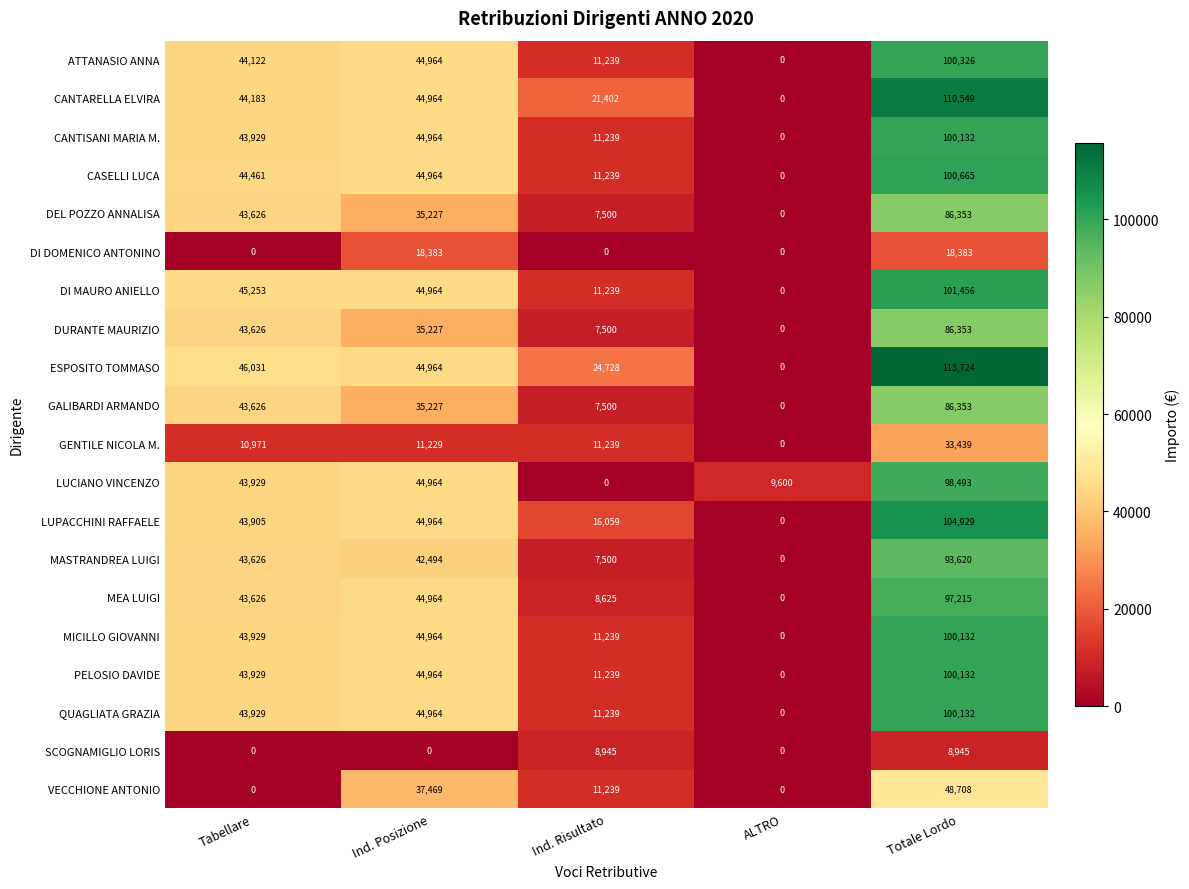

What is the difference between the maximum and minimum values in the GALIBARDI ARMANDO series?

86353